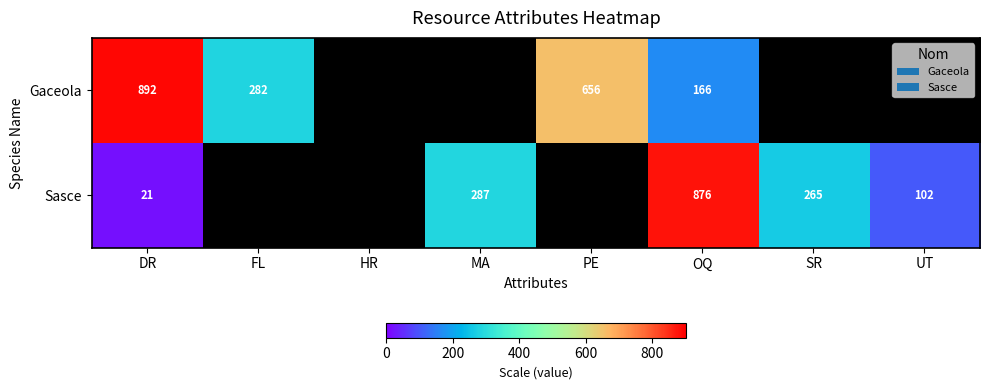

The Sasce series shows 102 at UT. True or false?

True